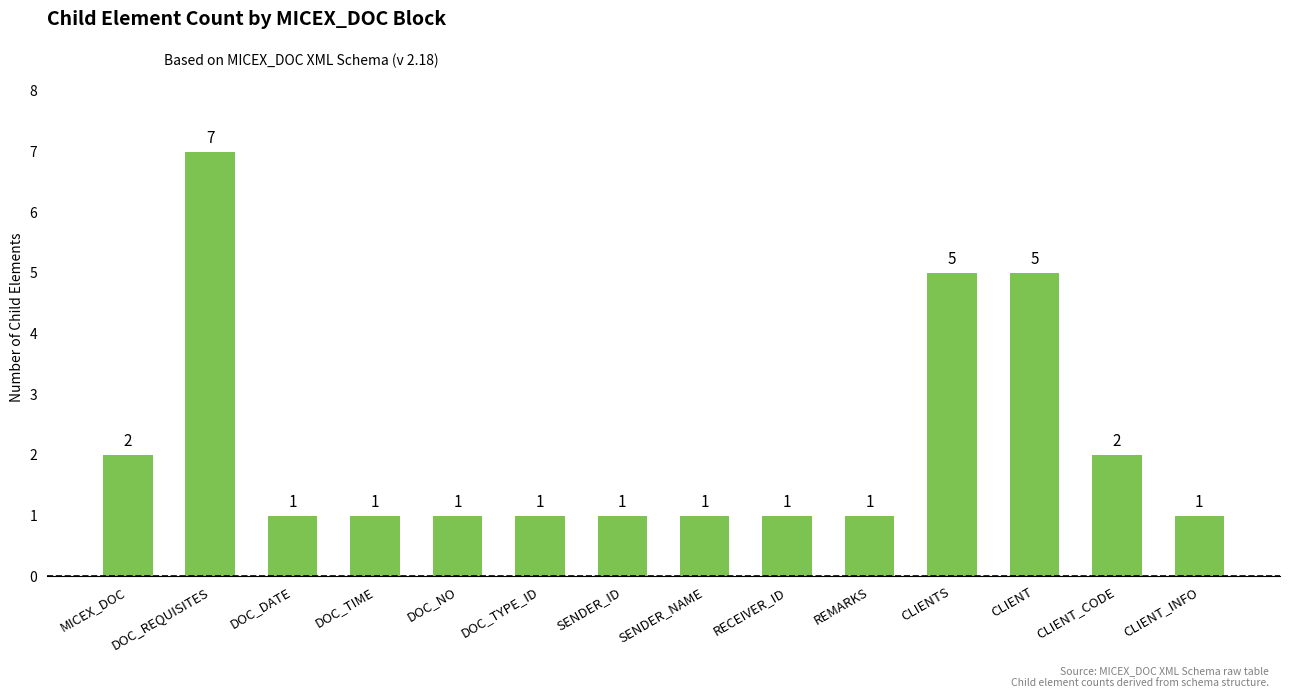

What is the difference between the second highest and second lowest values?

4